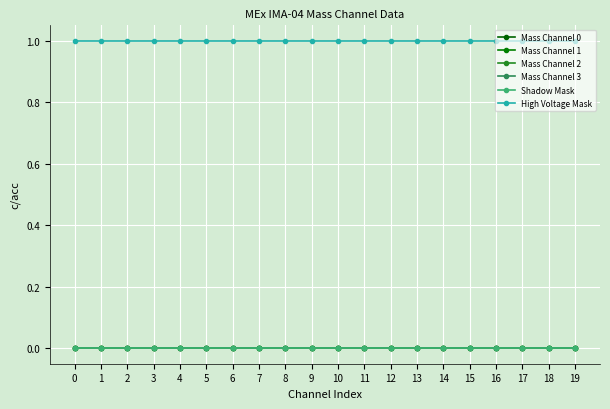

Reading left to right, what are all the values shown in this chart?

Mass Channel 0: 0	0	0	0	0	0	0	0	0	0	0	0	0	0	0	0	0	0	0	0
Mass Channel 1: 0	0	0	0	0	0	0	0	0	0	0	0	0	0	0	0	0	0	0	0
Mass Channel 2: 0	0	0	0	0	0	0	0	0	0	0	0	0	0	0	0	0	0	0	0
Mass Channel 3: 0	0	0	0	0	0	0	0	0	0	0	0	0	0	0	0	0	0	0	0
Shadow Mask: 0	0	0	0	0	0	0	0	0	0	0	0	0	0	0	0	0	0	0	0
High Voltage Mask: 1	1	1	1	1	1	1	1	1	1	1	1	1	1	1	1	1	1	1	1